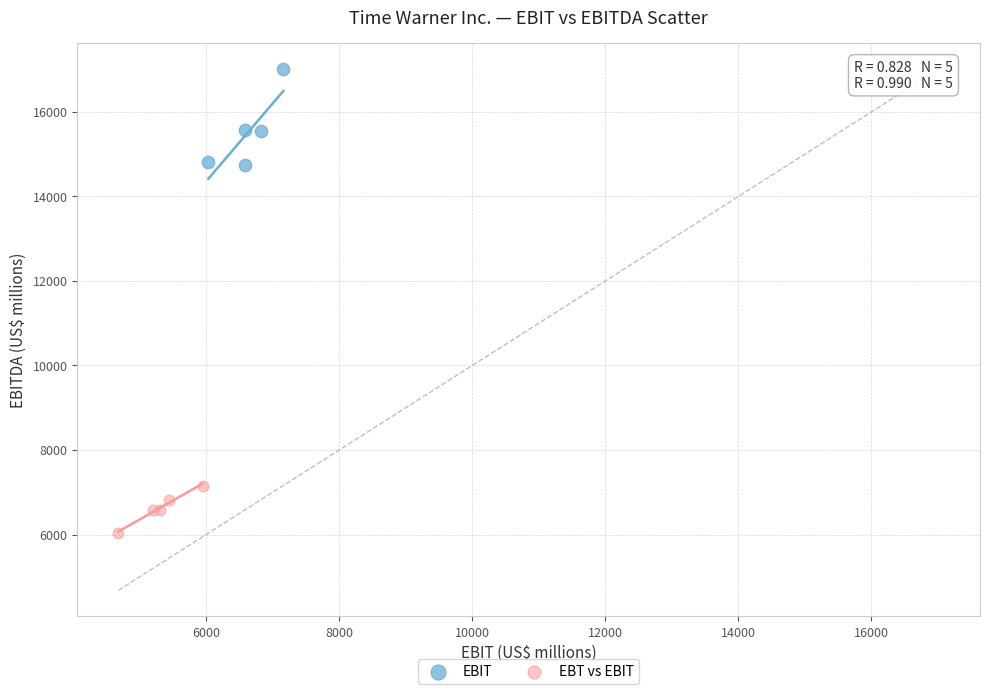

Which series contains the lowest Y value?

EBT vs EBIT